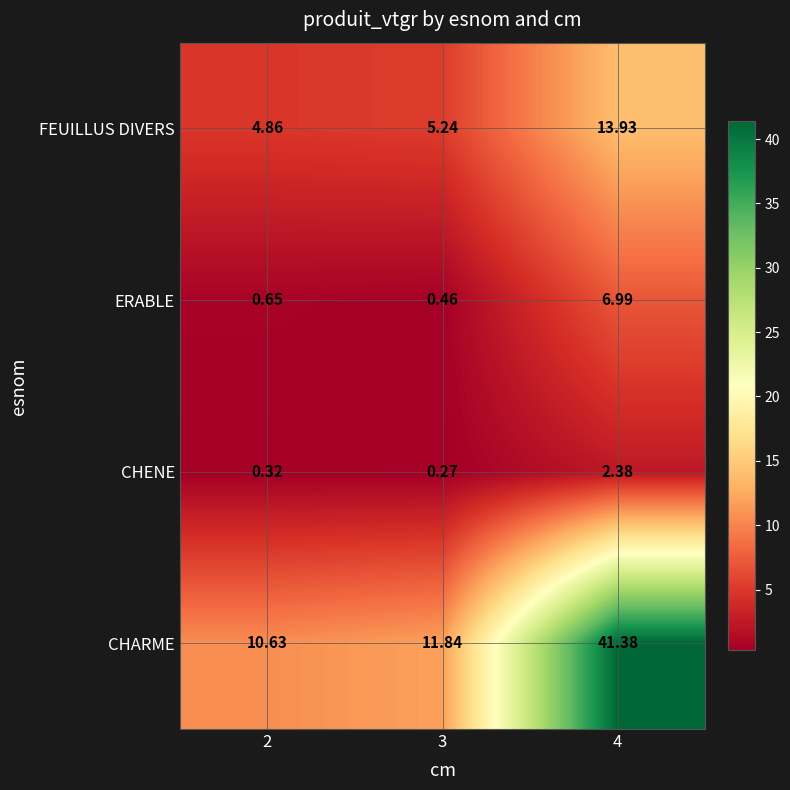

What is the total value across all series at 3?

17.8